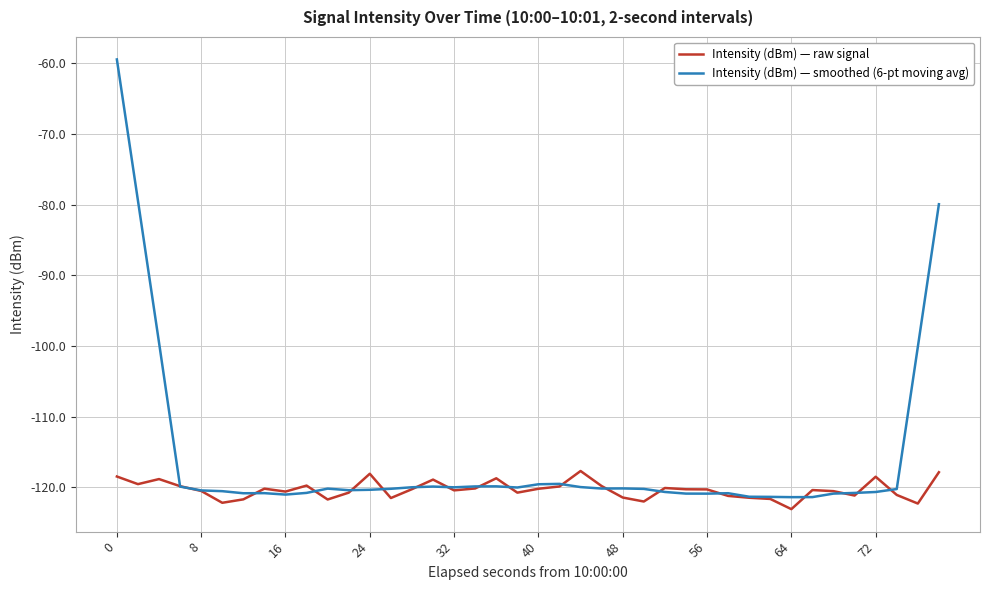

Which series ends up on top after the final intersection of Intensity (dBm) — smoothed (6-pt moving avg) and Intensity (dBm) — raw signal?

Intensity (dBm) — smoothed (6-pt moving avg)